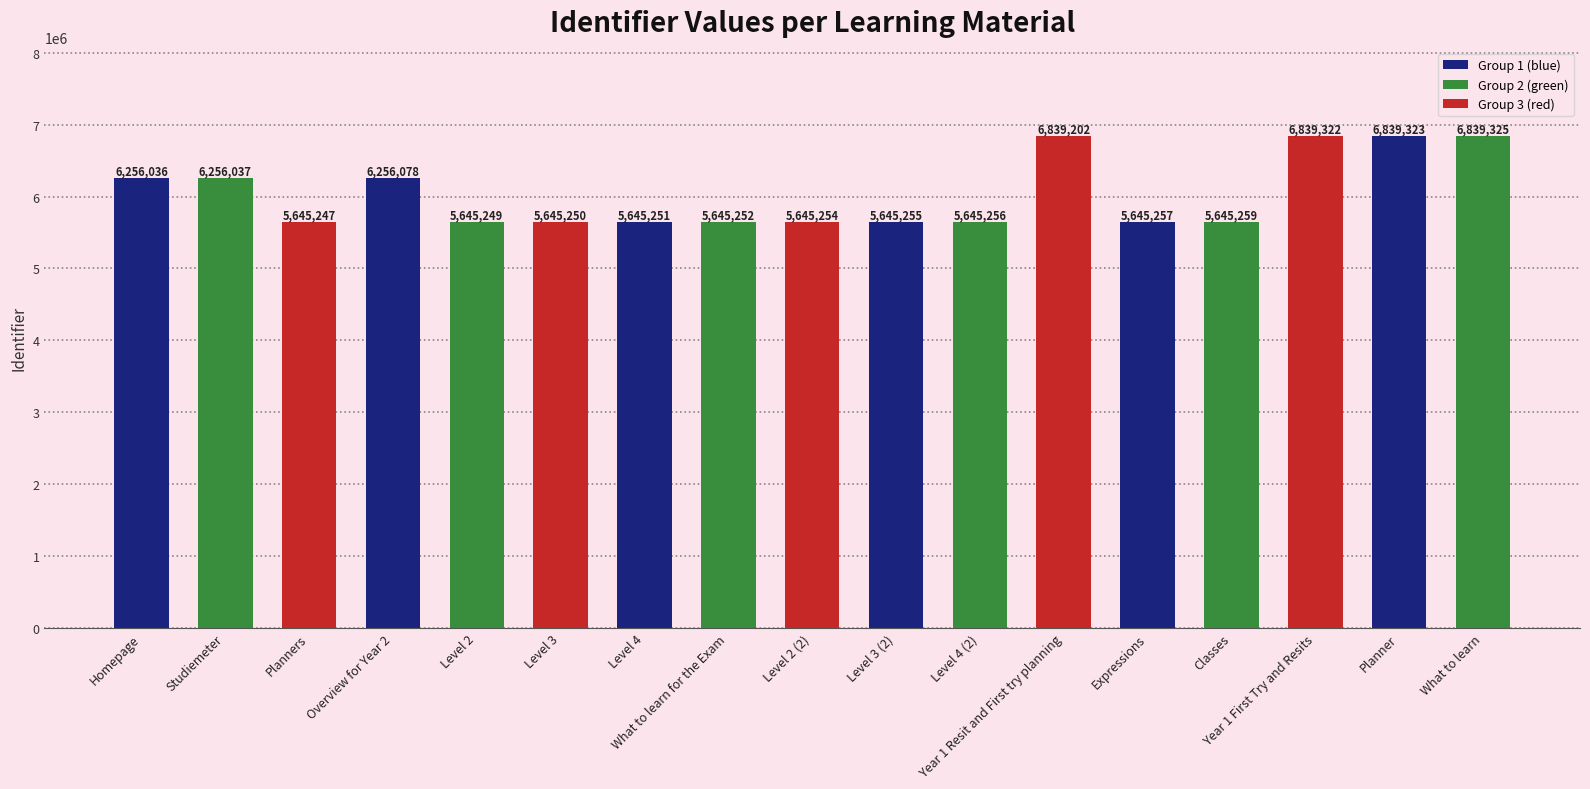

List the labels in order of value, largest first.

What to learn, Planner, Year 1 First Try and Resits, Year 1 Resit and First try planning, Overview for Year 2, Studiemeter, Homepage, Classes, Expressions, Level 4 (2), Level 3 (2), Level 2 (2), What to learn for the Exam, Level 4, Level 3, Level 2, Planners